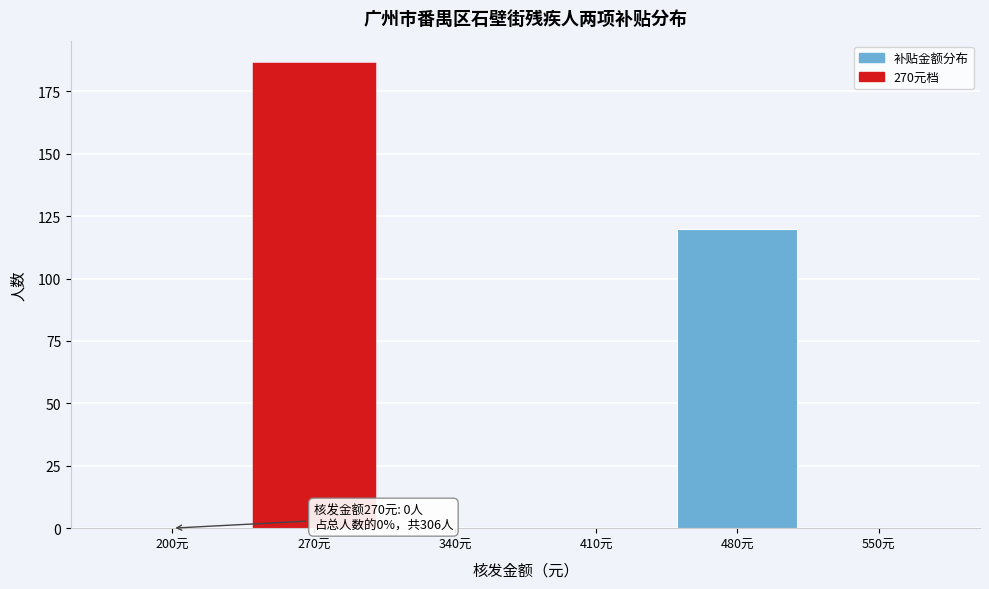

Reading right to left, what are all the values shown in this chart?

550元=0	480元=120	410元=0	340元=0	270元=186	200元=0